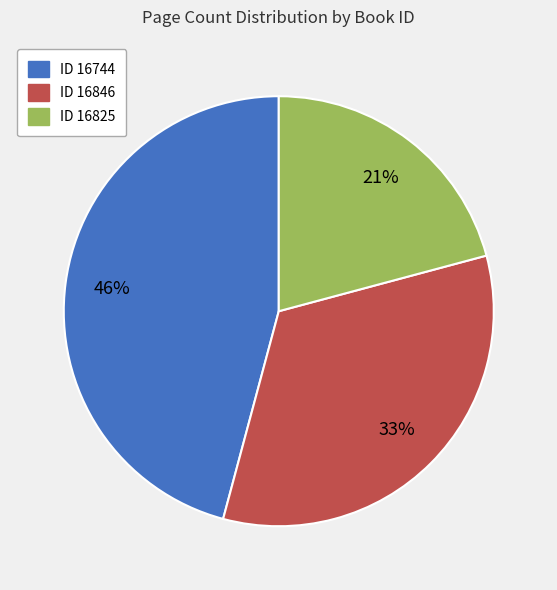

Is there a majority slice in this chart?

No